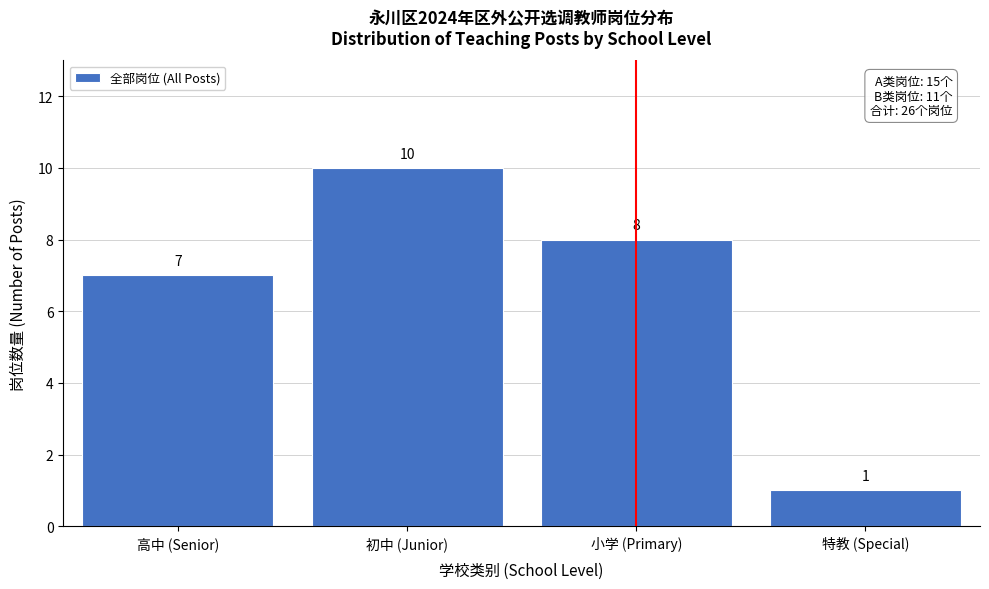

Reading left to right, list all the values displayed in this chart.

高中 (Senior)=7	初中 (Junior)=10	小学 (Primary)=8	特教 (Special)=1